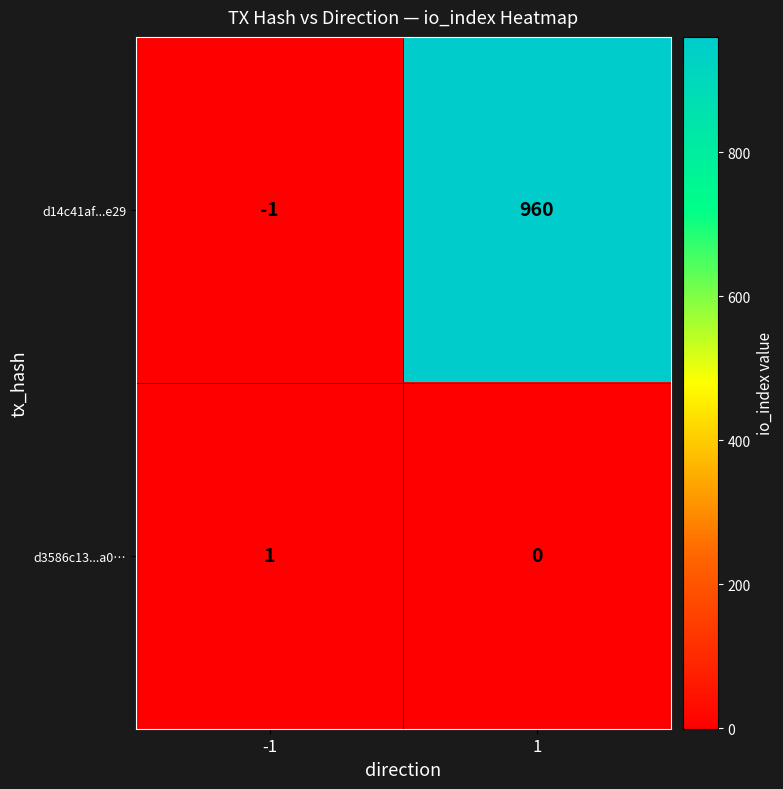

At which category is the sum across all series the highest?

1